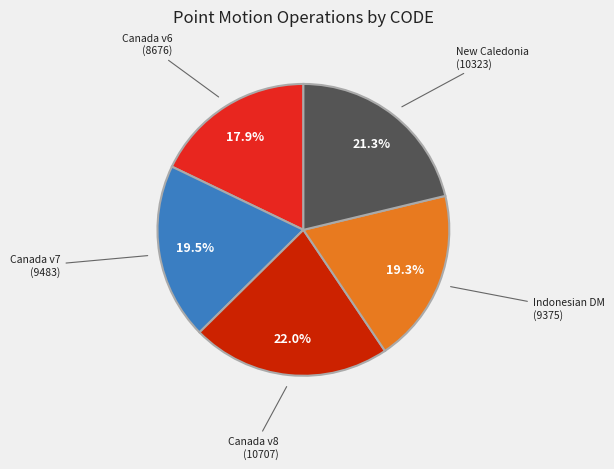

How many segments does this pie chart have?

5